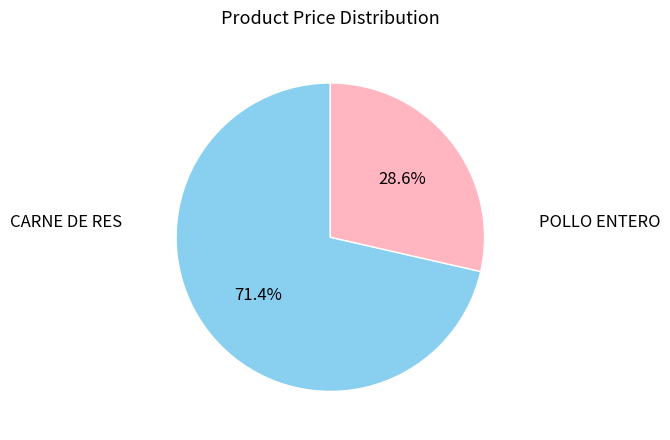

Which category has the biggest portion of the pie?

CARNE DE RES